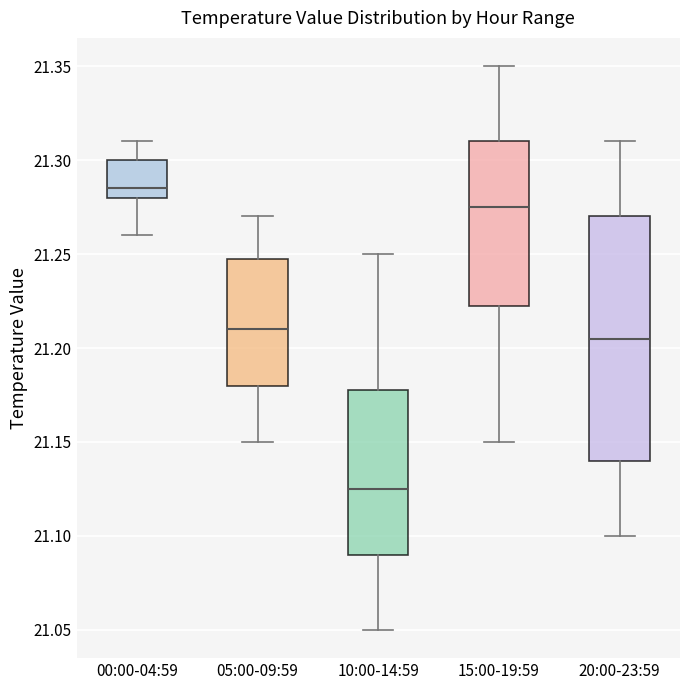

Where does the median line of the box for 20:00-23:59 sit on the y-axis? The values are not printed on the chart, so give them approximately, as read against the axis.

21.205